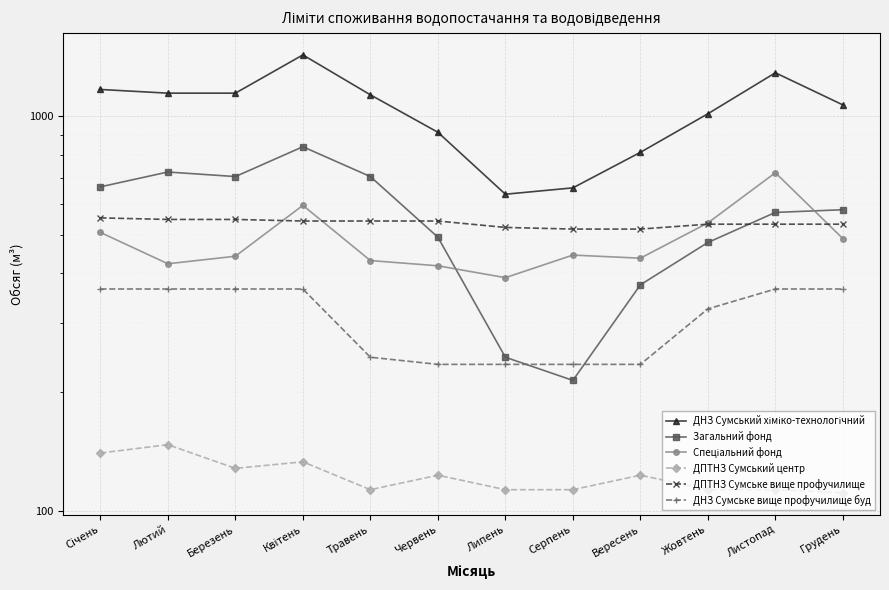

Rank the series at Березень from highest to lowest value.

ДНЗ Сумський хіміко-технологічний, Загальний фонд, ДПТНЗ Сумське вище профучилище, Спеціальний фонд, ДНЗ Сумське вище профучилище буд, ДПТНЗ Сумський центр